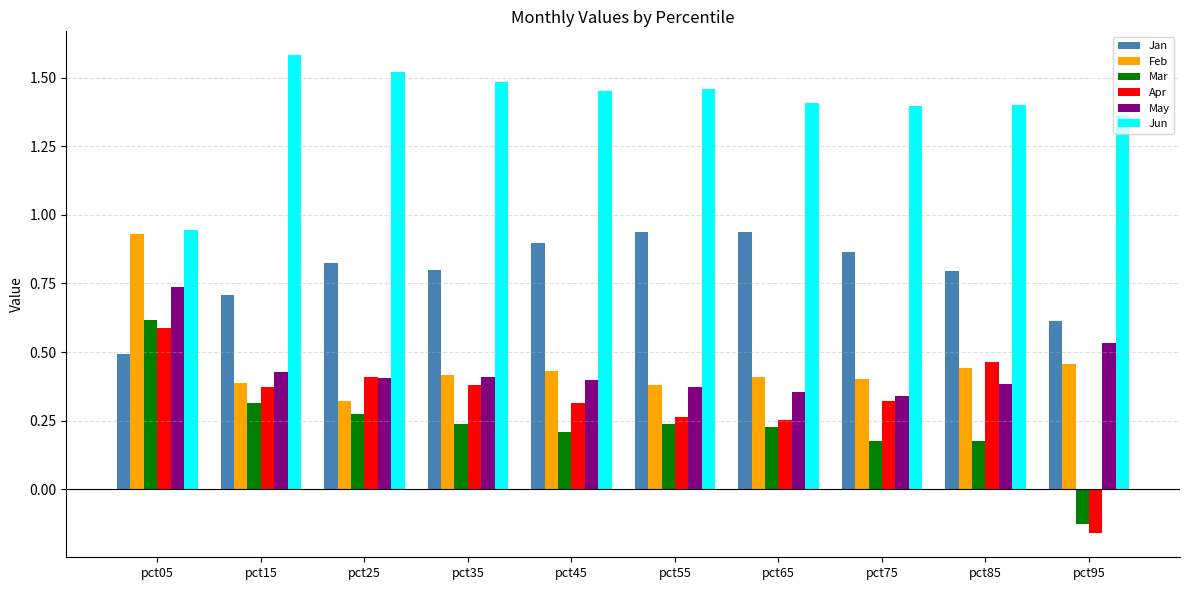

Where is Feb nearest to the value 0?

pct25